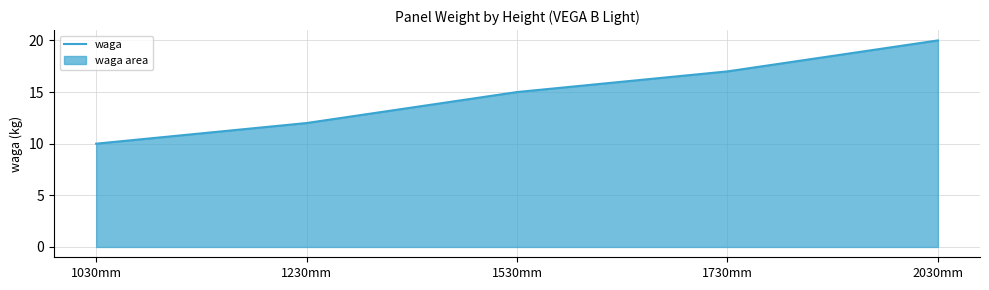

Which has a higher value, 1030mm or 1530mm?

1530mm